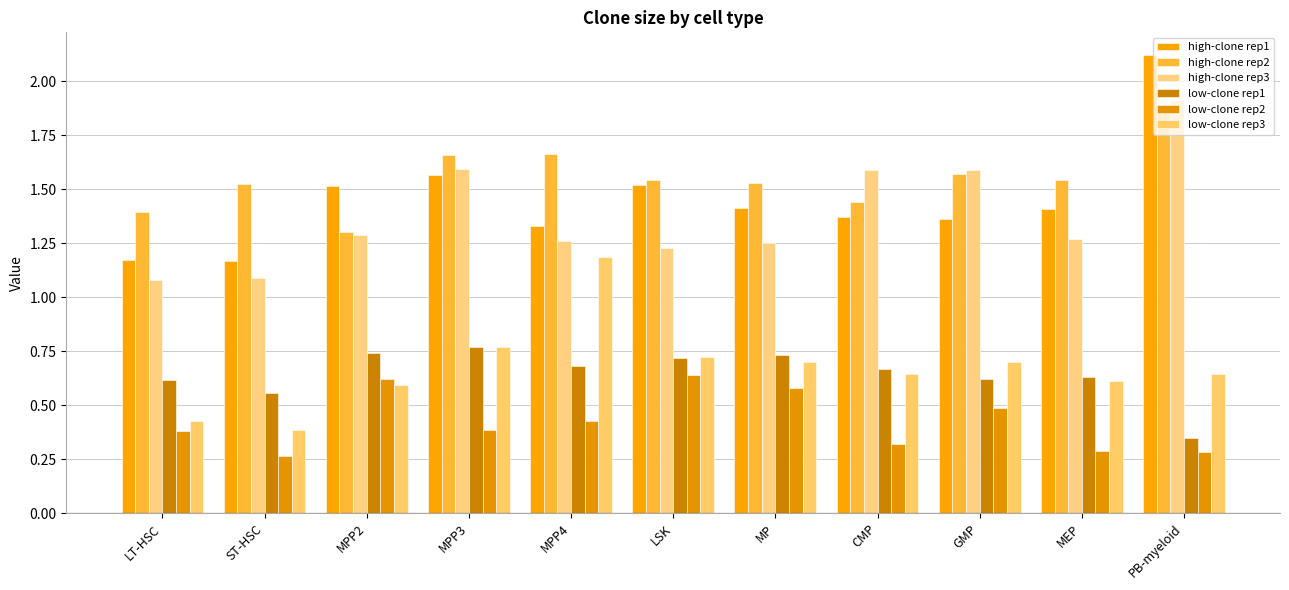

Which has a higher value, LT-HSC or GMP?

GMP